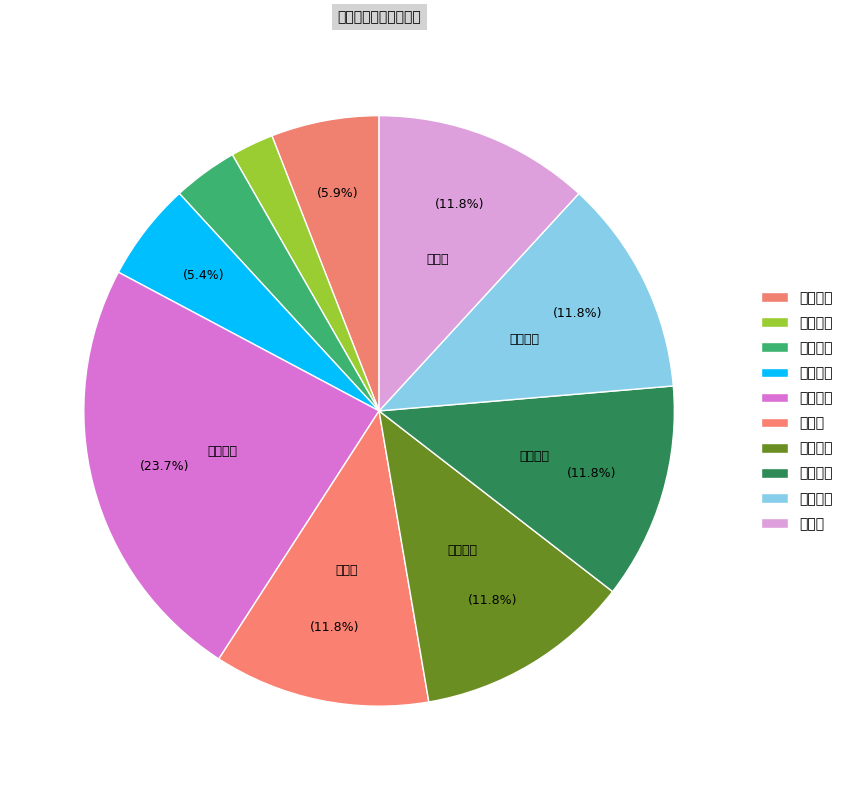

Count the number of slices in the pie.

10